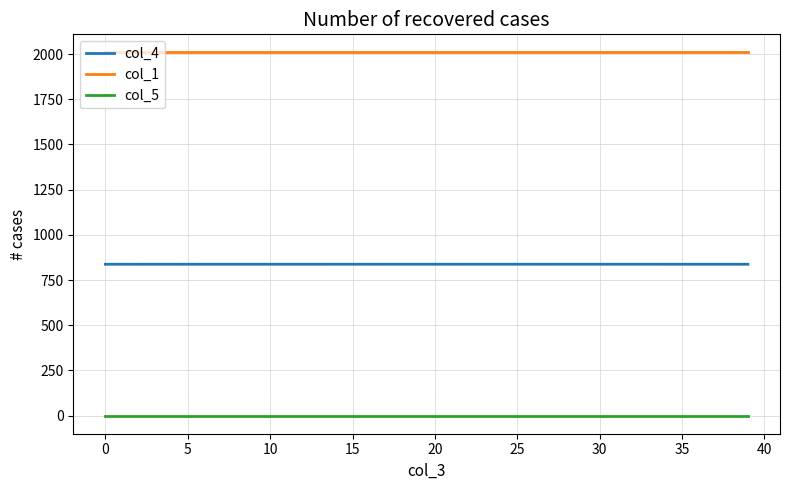

Which series has the largest total across all categories?

col_1